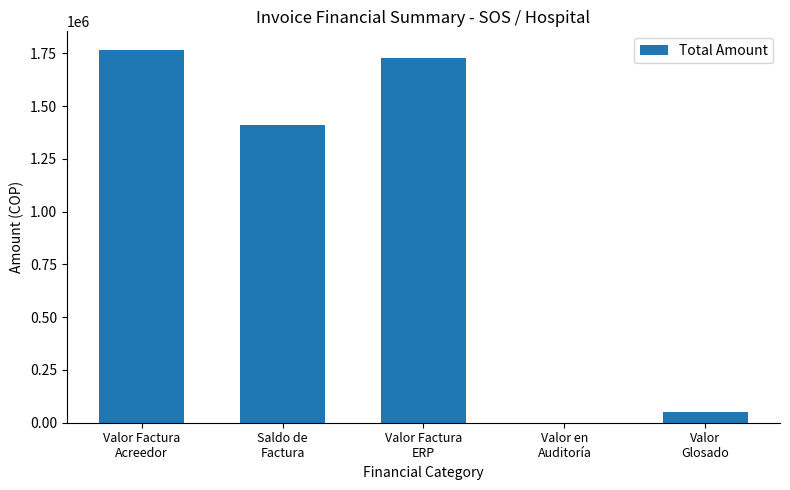

What is the sum of all values?

4952796